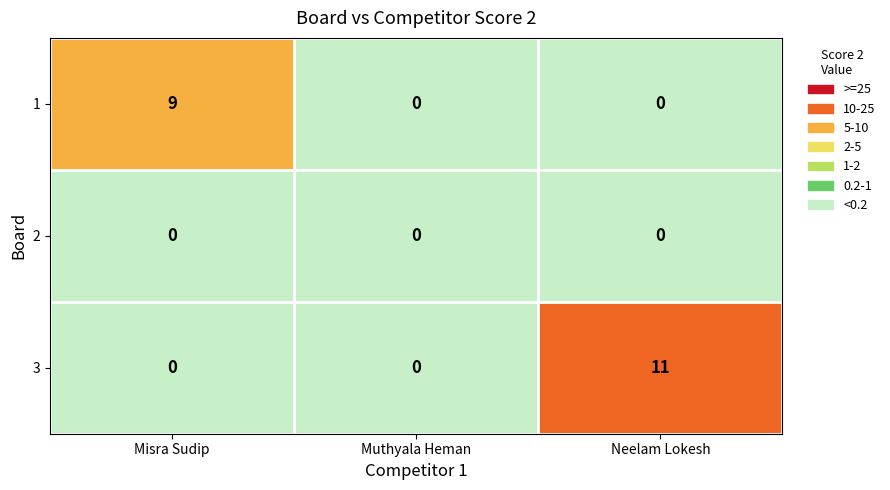

Rank the series by their maximum value, from highest to lowest.

3, 1, 2